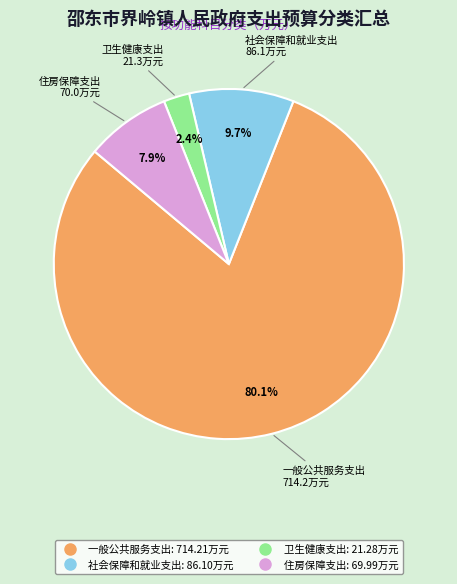

Combined, do 一般公共服务支出 and 社会保障和就业支出 account for over 50%?

Yes